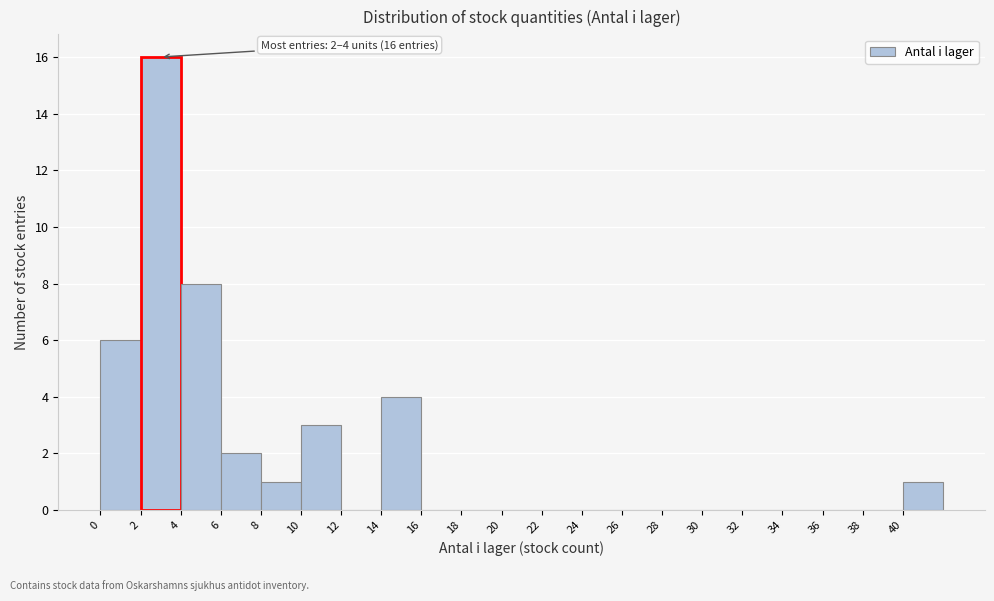

Over which range of the x-axis is the bar tallest?

2 to 4